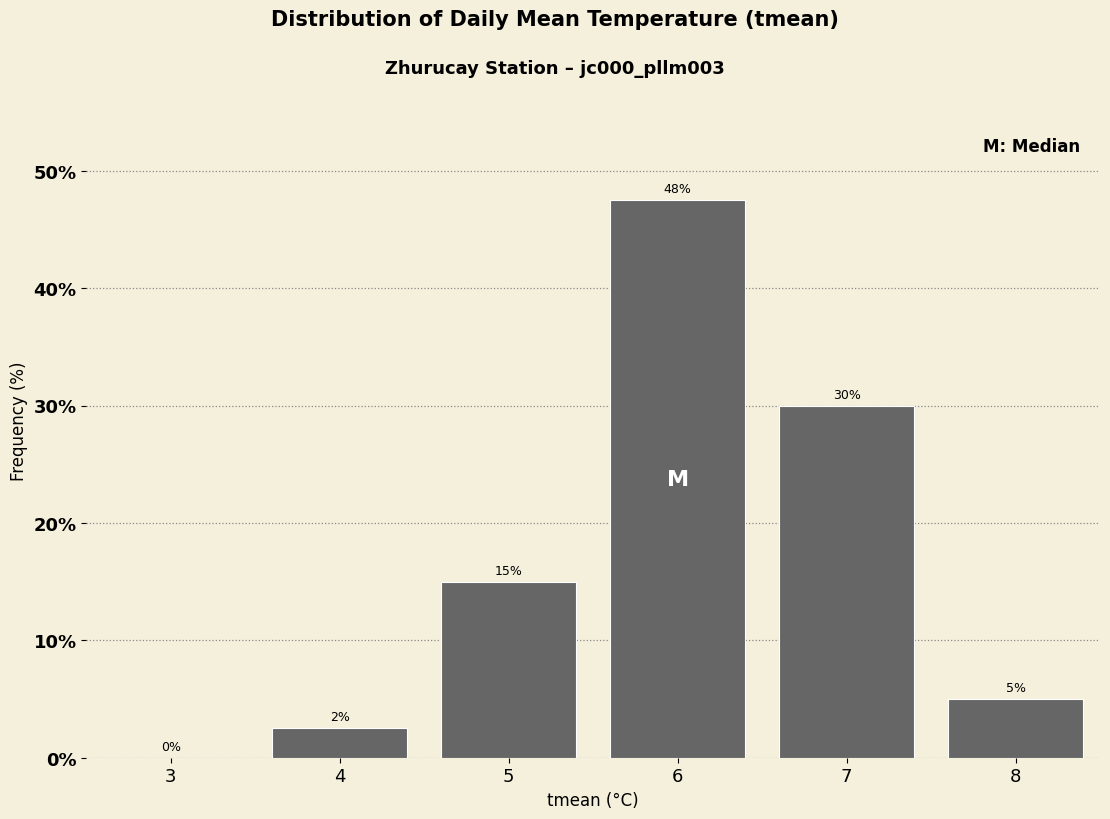

Over which range of the x-axis is the bar tallest?

5.5 to 6.5